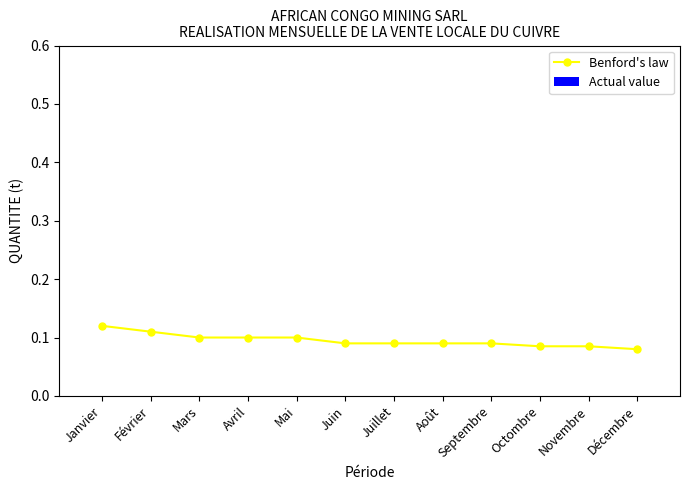

What is the label of the 2nd point from the right?

Novembre